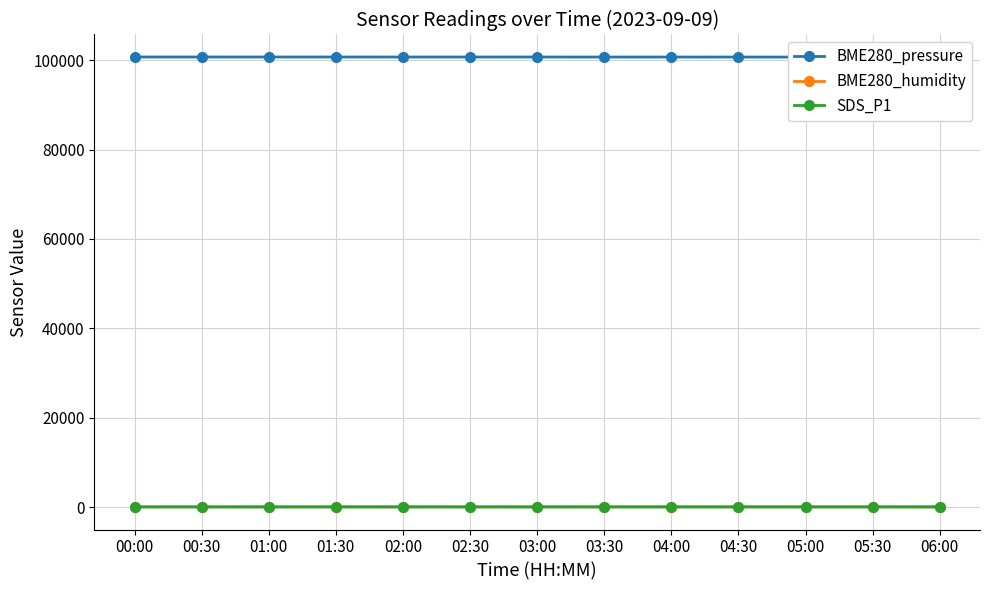

Does the chart display data point markers on the line(s)?

Yes